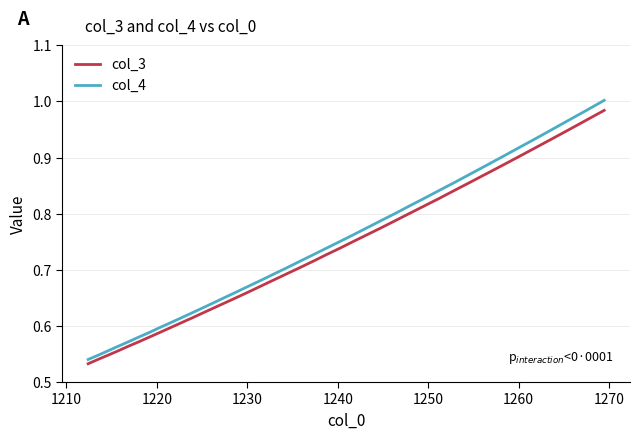

Which series has the largest range (max minus min)?

col_4